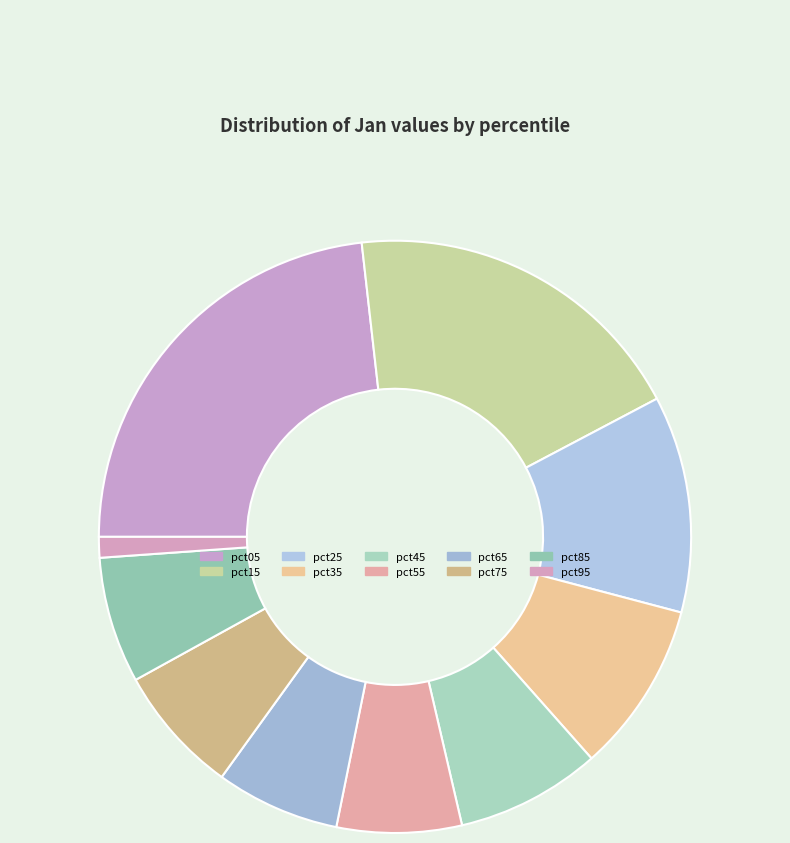

How many slices are in this pie chart?

10